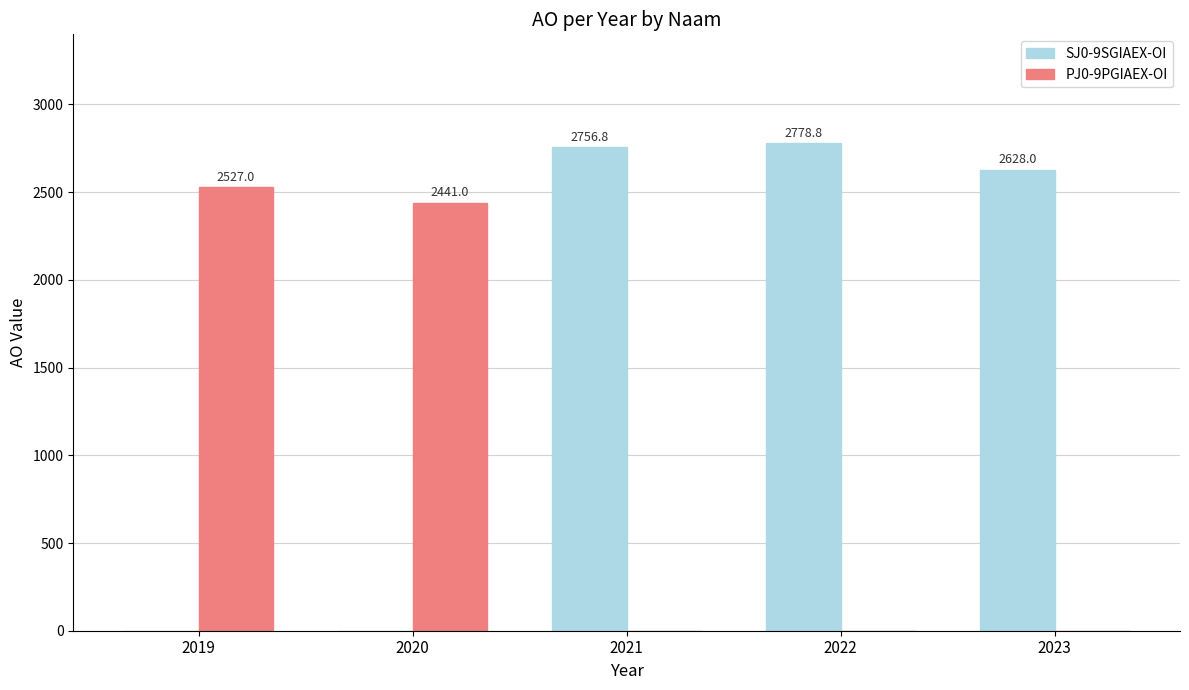

Where is SJ0-9SGIAEX-OI nearest to the value 1389?

2023